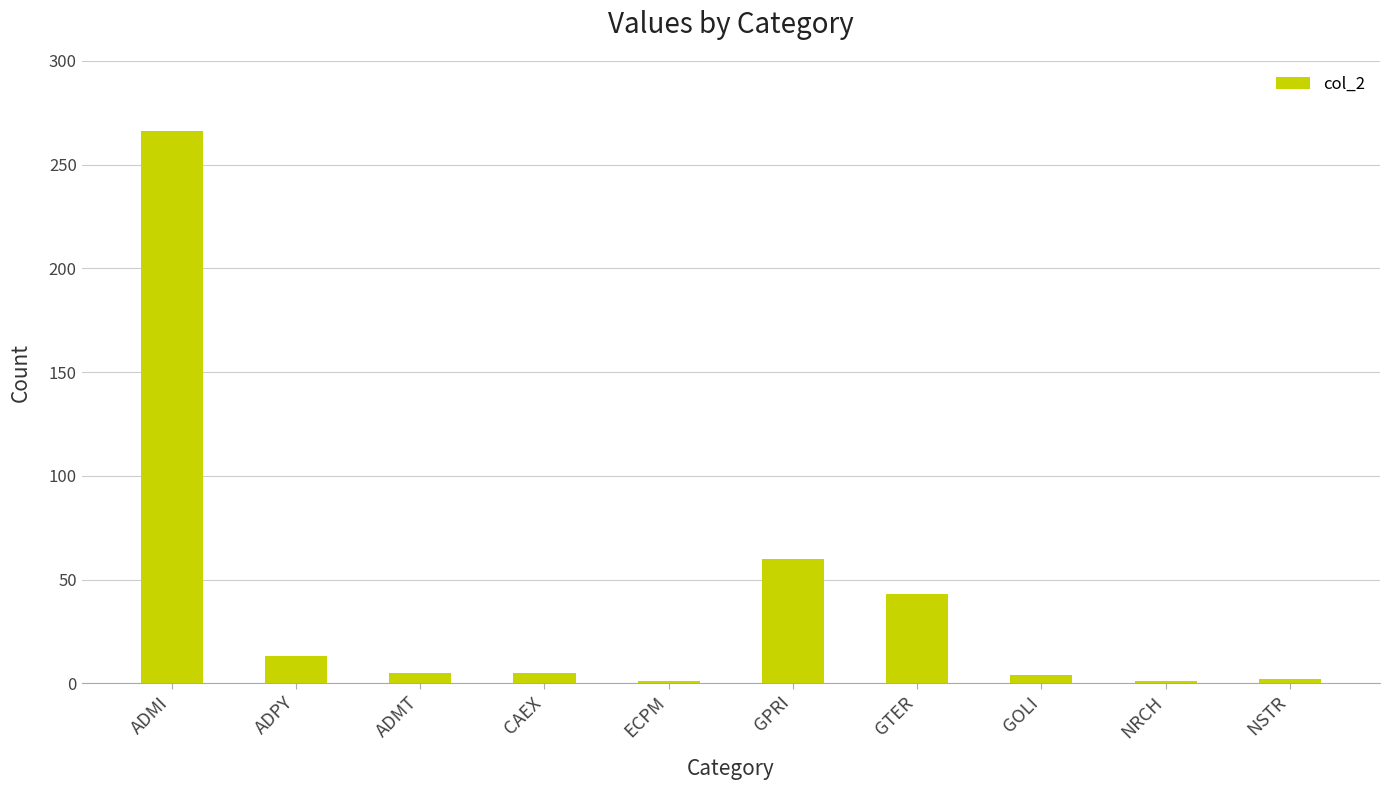

How many bars are there in total?

10